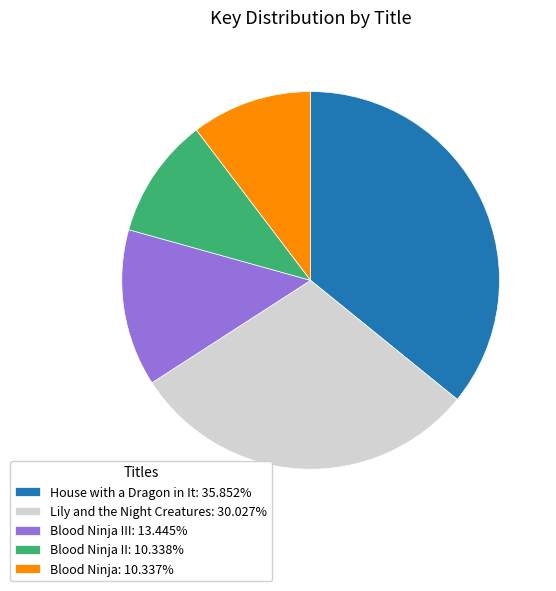

Is there any slice that represents more than half of the pie?

No